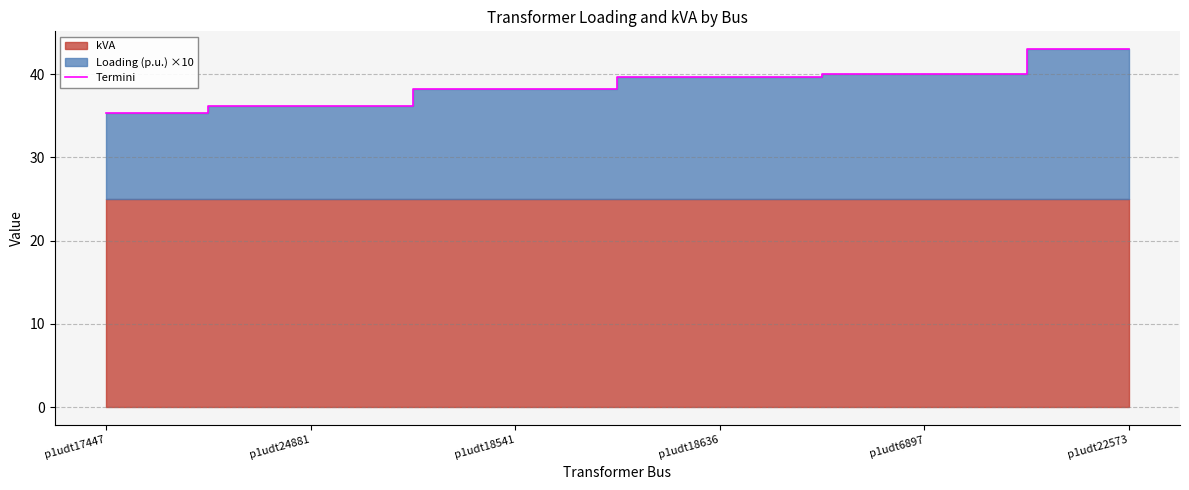

How many data points does each series have?

6